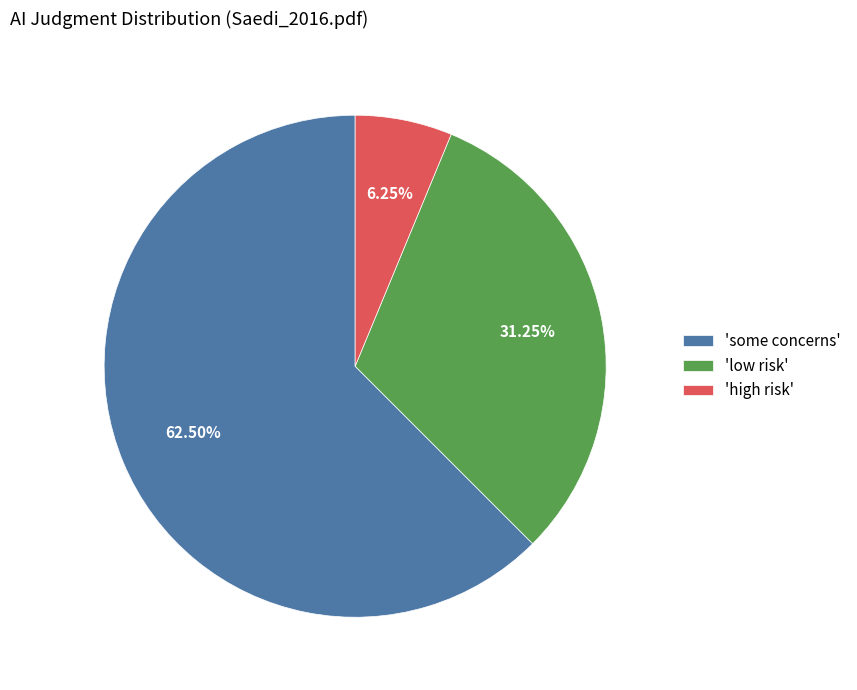

Does any single category account for the majority?

Yes